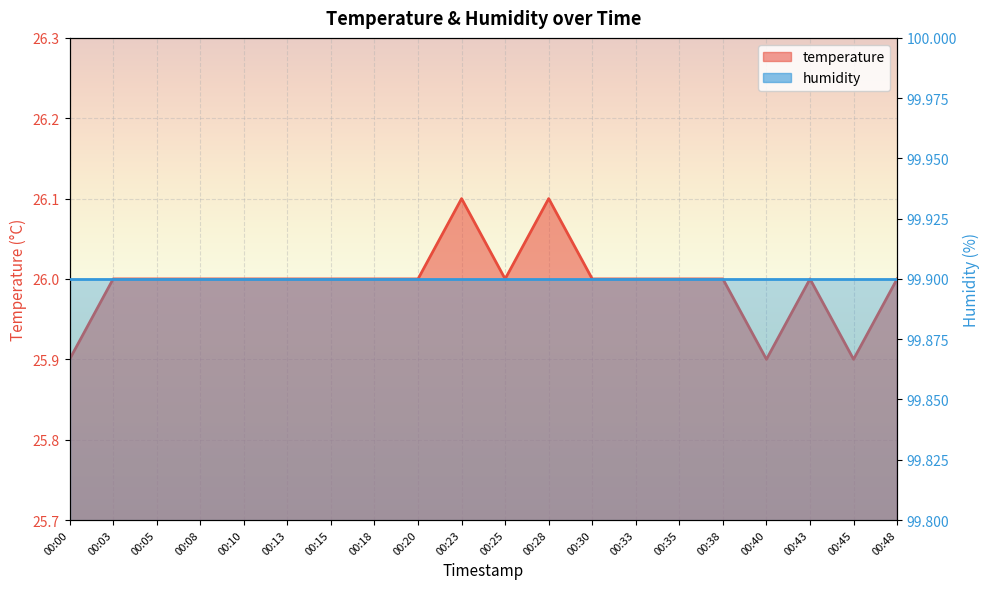

What is the difference between the second highest and minimum values?

0.2